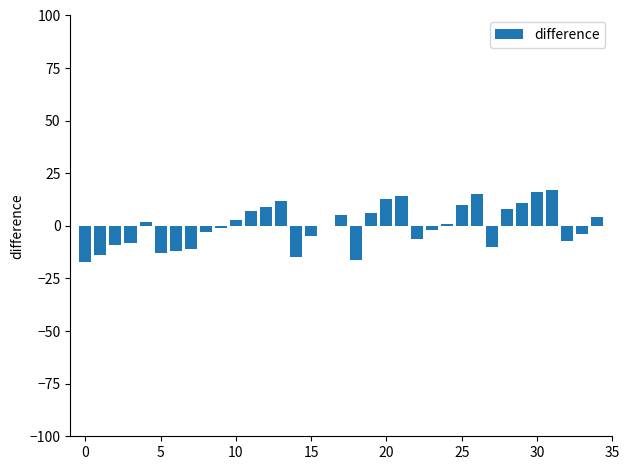

What is the greatest value displayed?

17